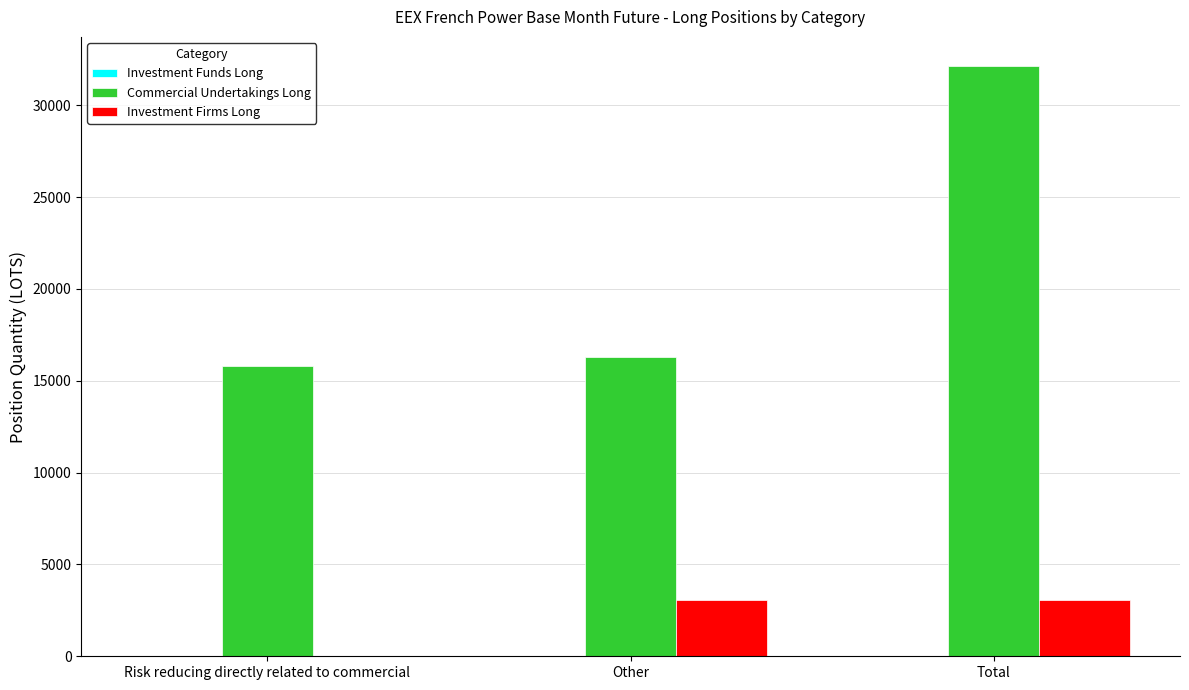

What is the highest value of the Commercial Undertakings Long series?

32115.0